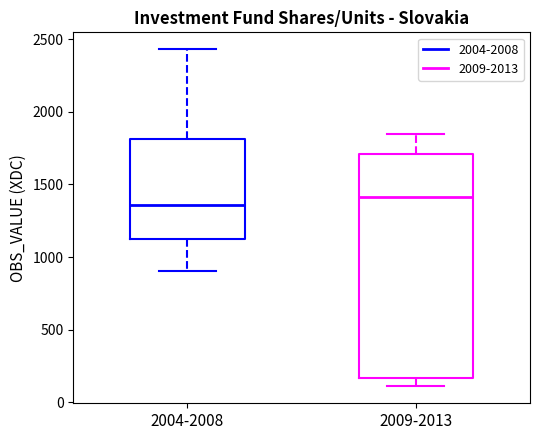

Reading left to right, transcribe this box plot: for each box, give where its median line is, the range the box spans, and where its two whiskers end, as read against the y-axis. The values are not printed on the chart, so give them approximately, as read against the axis.

2004-2008: median 1350, box 1150 to 1800, whiskers 900 to 2450
2009-2013: median 1400, box 150 to 1700, whiskers 100 to 1850